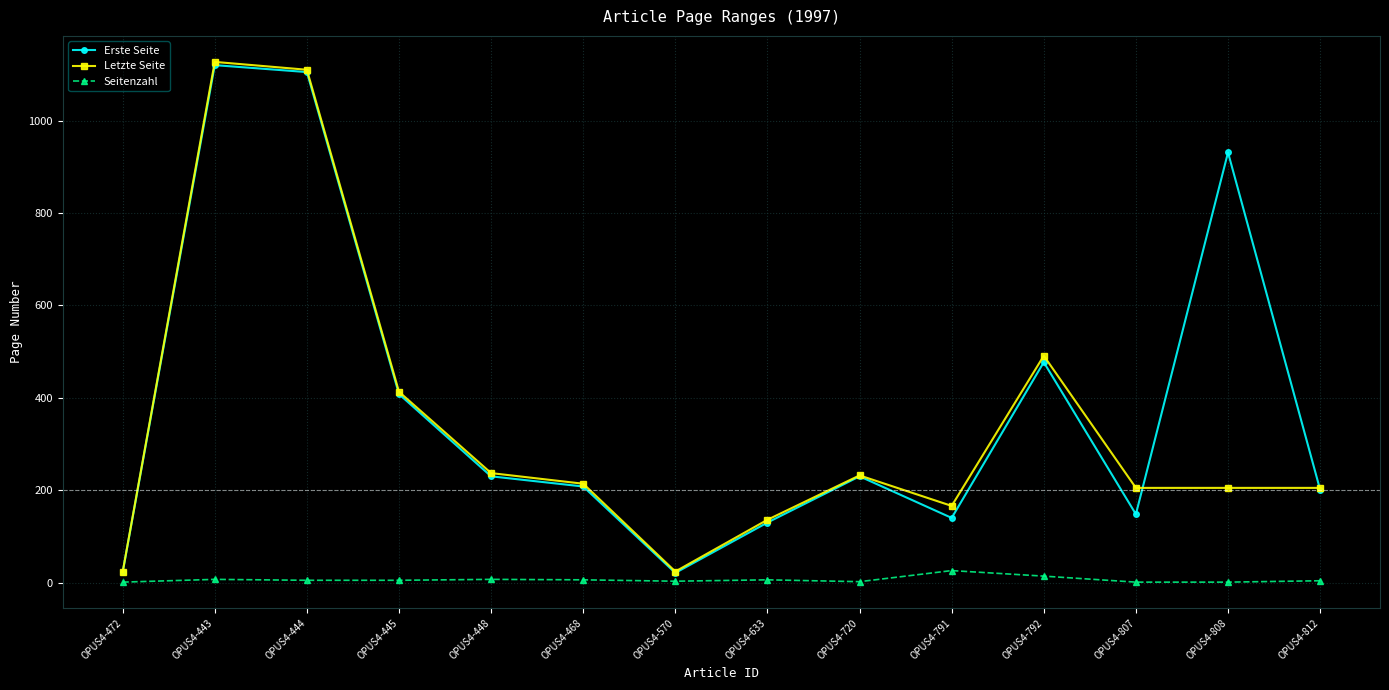

At OPUS4-807, list the series in order from largest to smallest.

Letzte Seite, Erste Seite, Seitenzahl